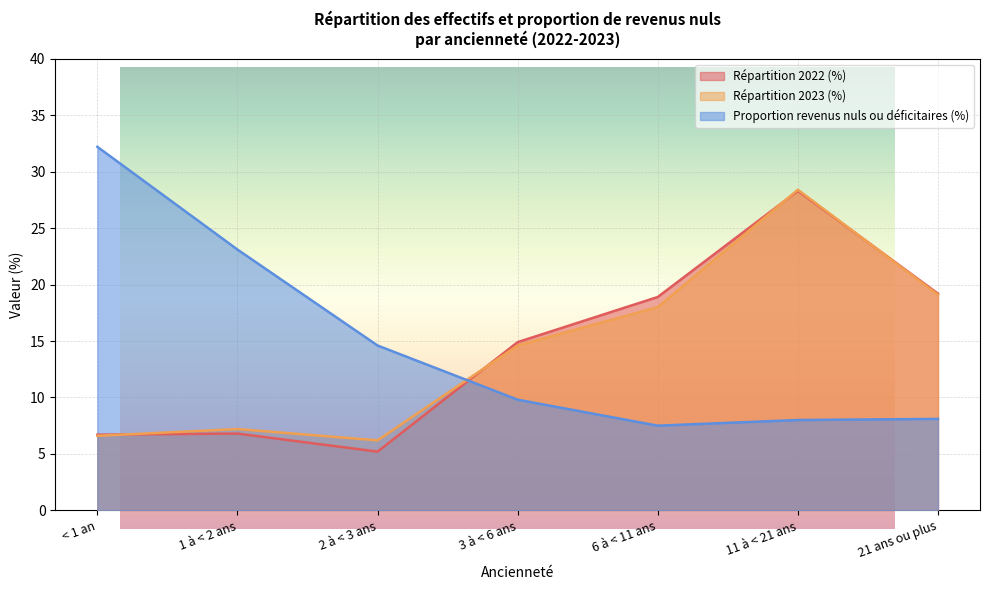

What is the sum of the Répartition 2023 (%) values at < 1 an and 11 à < 21 ans?

35.0